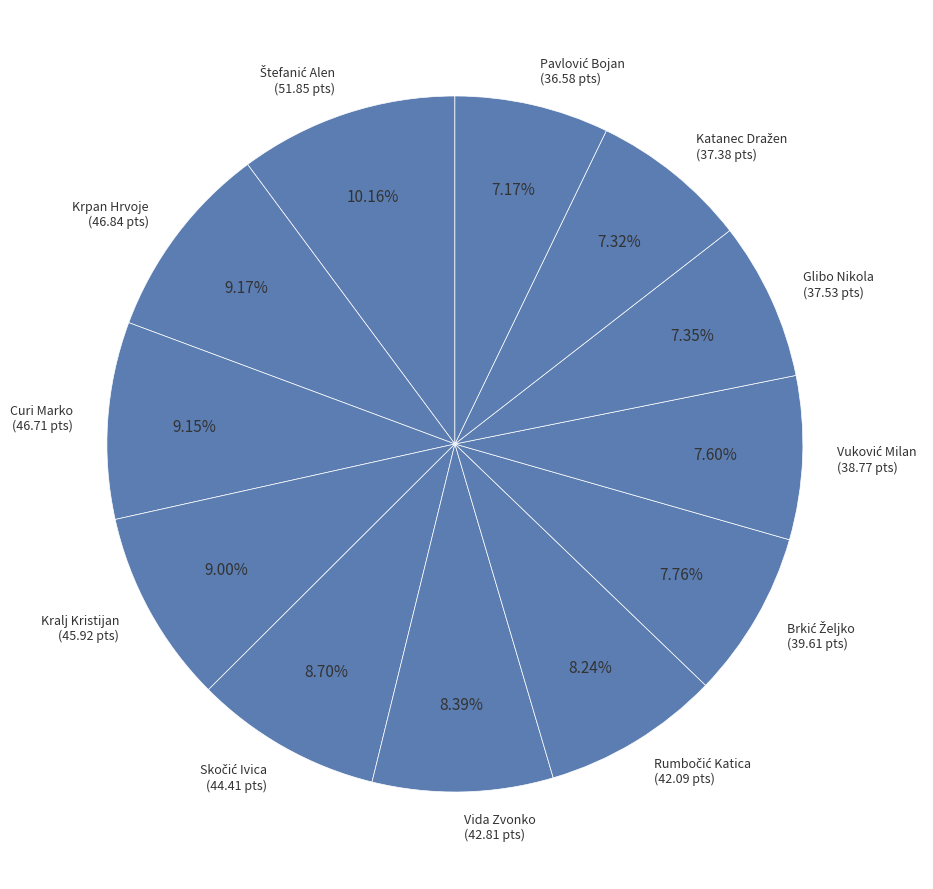

Approximately how many times larger is the value at Vida Zvonko (42.81 pts) compared to Curi Marko (46.71 pts)?

0.9